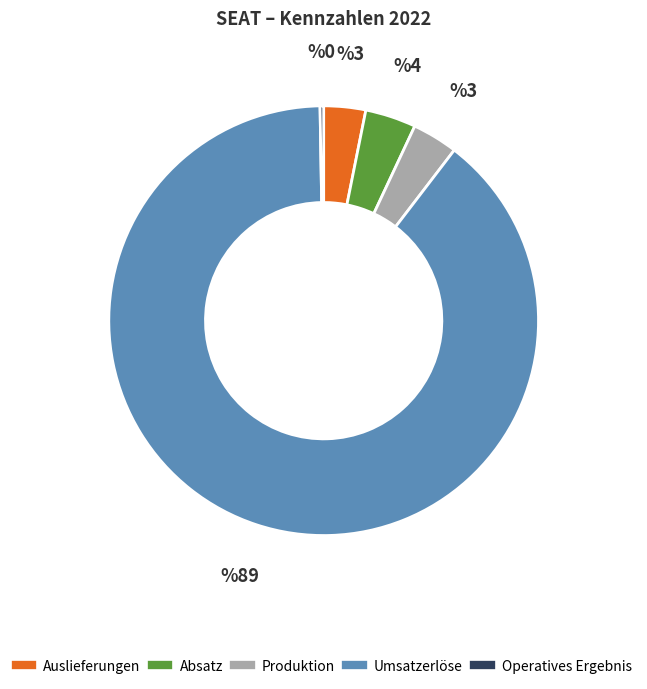

True or false: Auslieferungen accounts for 3% of the total.

True